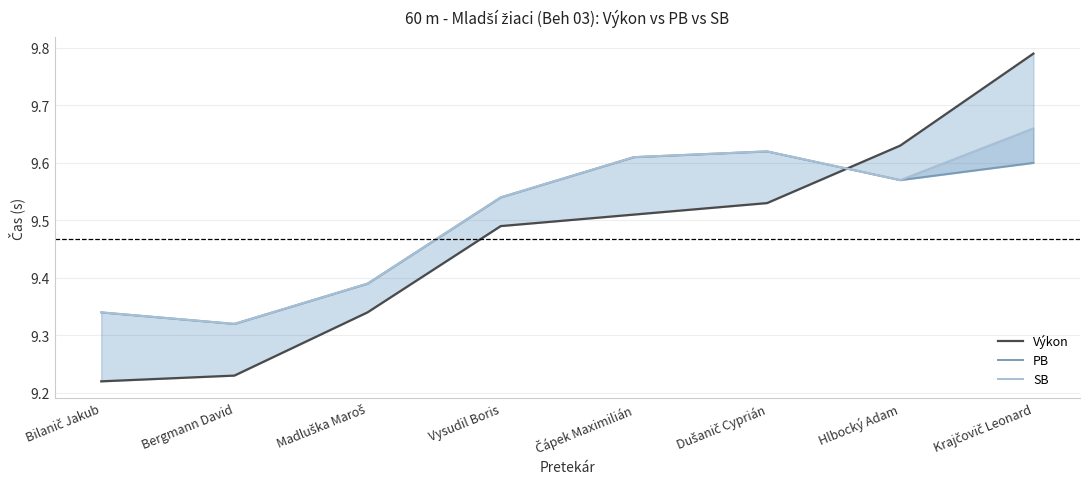

At Bergmann David, list the series in order from smallest to largest.

Výkon, PB, SB